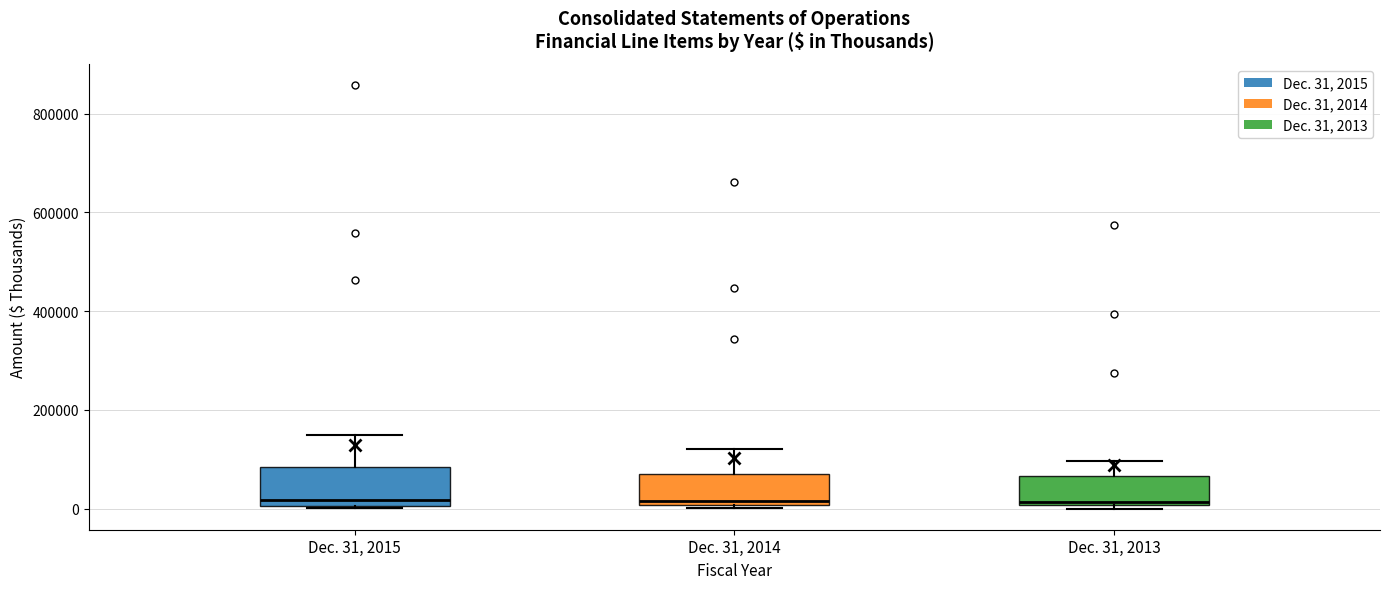

Reading left to right, read every box against the y-axis: the position of its median line, the range the box covers, and the ends of its whiskers. The values are not printed on the chart, so give them approximately, as read against the axis.

Dec. 31, 2015: median 20000, box 0 to 80000, whiskers 0 to 140000
Dec. 31, 2014: median 20000, box 0 to 60000, whiskers 0 (just below the box's lower edge) to 120000
Dec. 31, 2013: median 20000, box 0 to 60000, whiskers 0 (just below the box's lower edge) to 100000